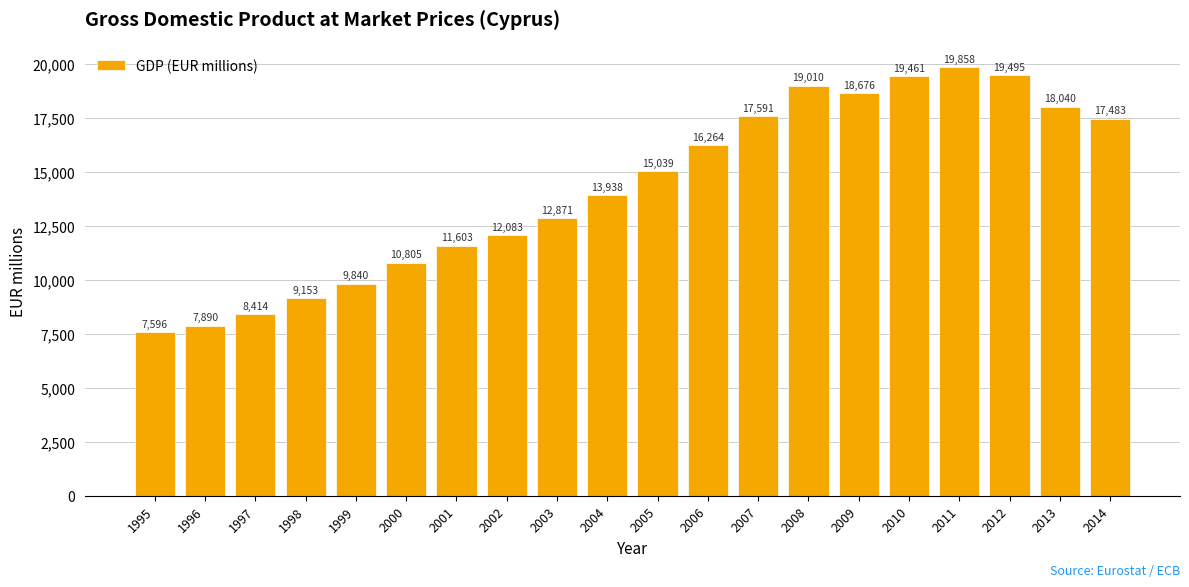

What is the greatest value displayed?

19858.1